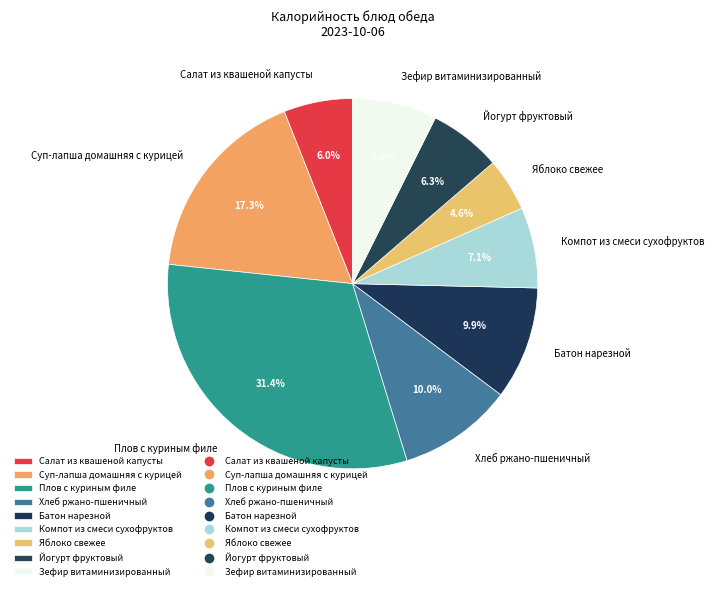

Do Компот из смеси сухофруктов and Йогурт фруктовый together represent more than half of the pie?

No